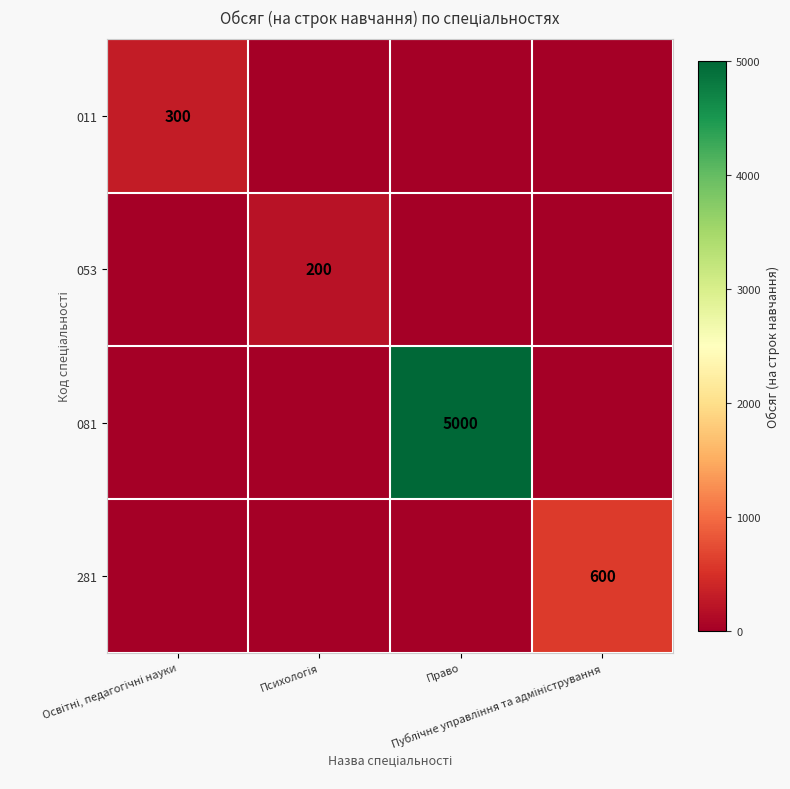

The value of 053 at Право is -90. True or false?

False